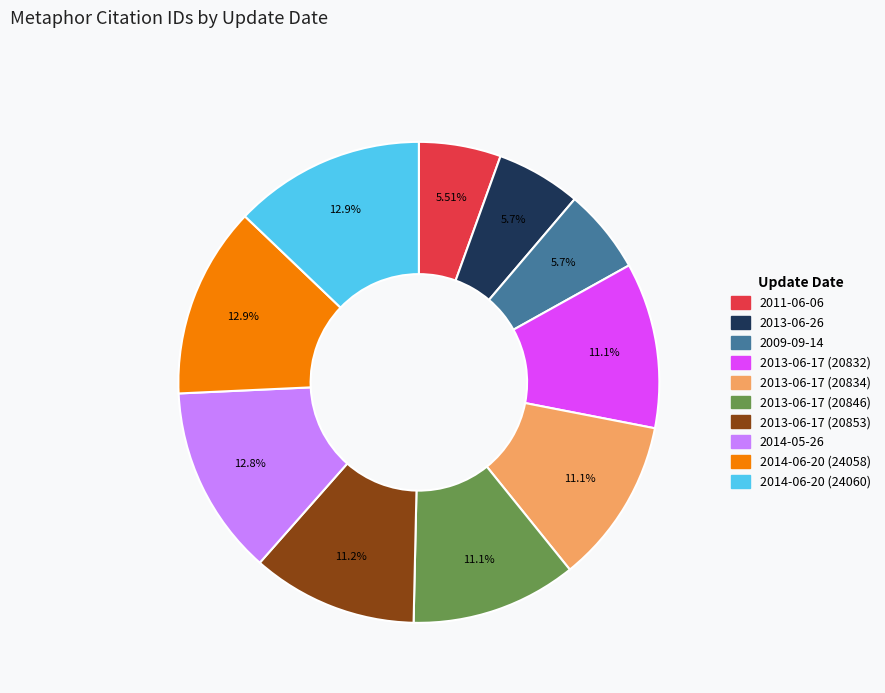

What percentage is NOT represented by 2014-06-20 (24058)?

87.1%